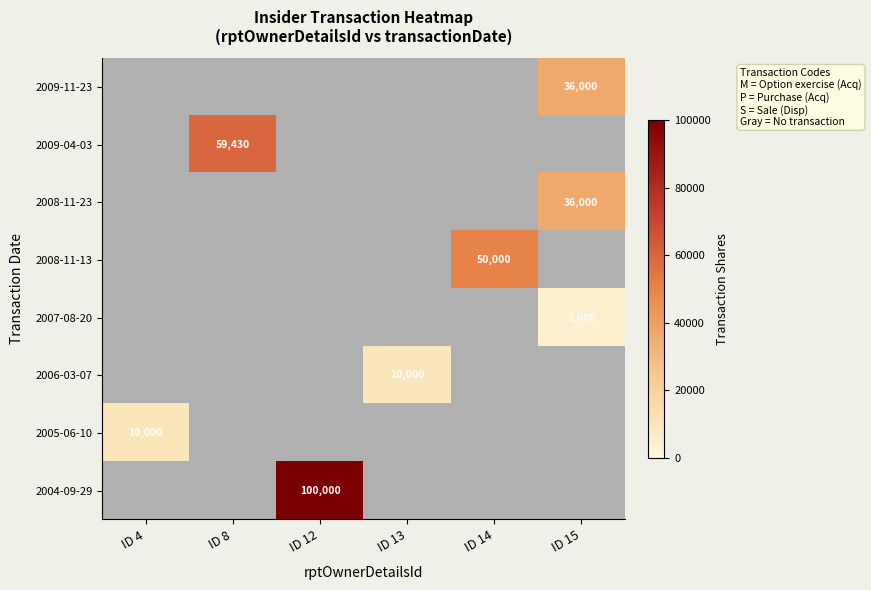

True or false: 2006-03-07 has a value of 15535 at ID 13.

False